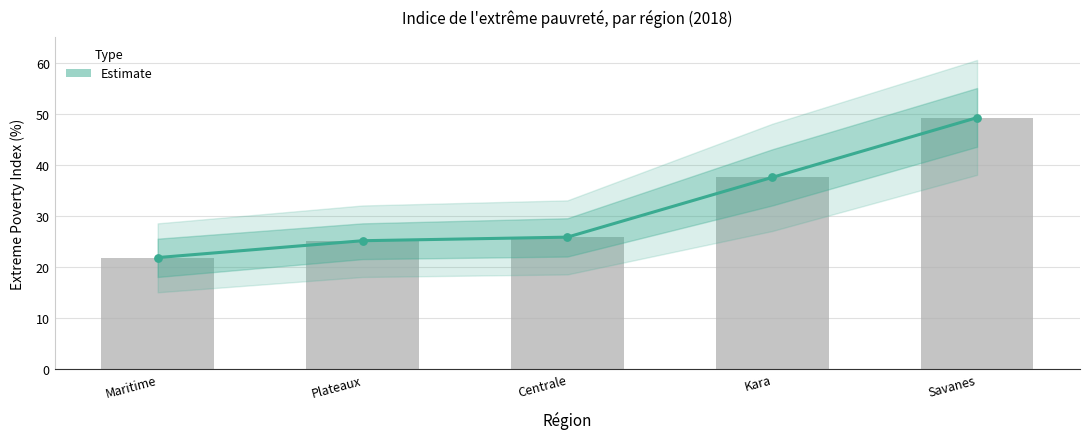

What is the ratio of the value at Savanes to the value at Centrale?

1.9